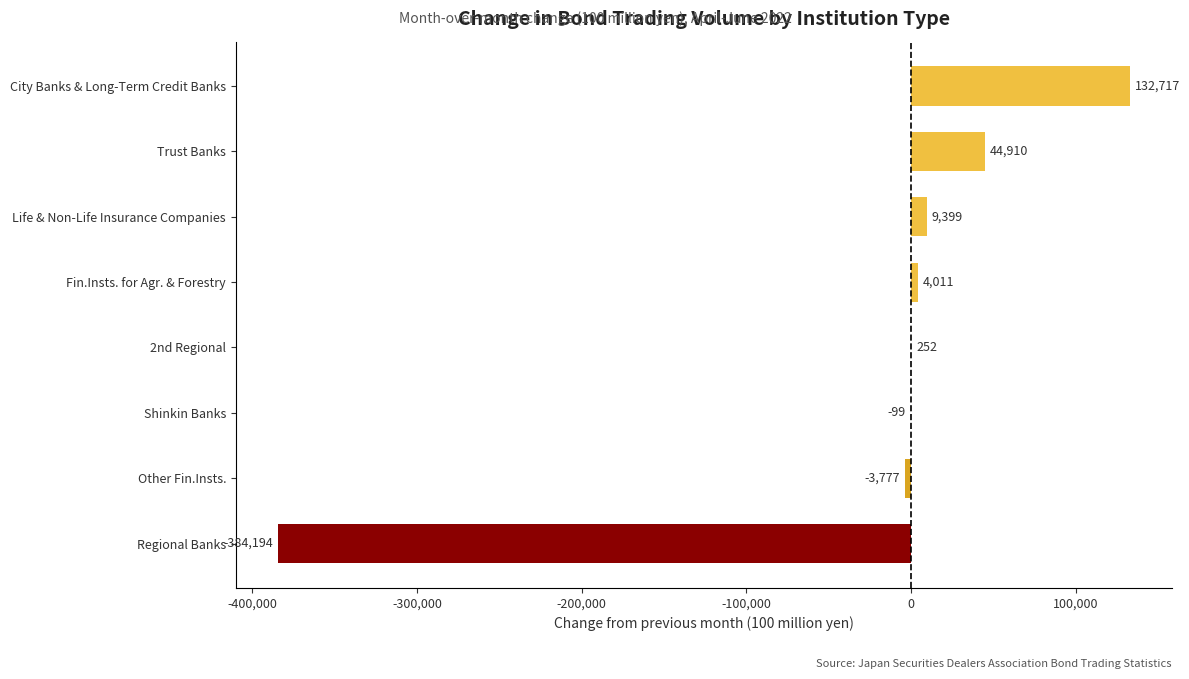

The value at Other Fin.Insts. is -3777. True or false?

True